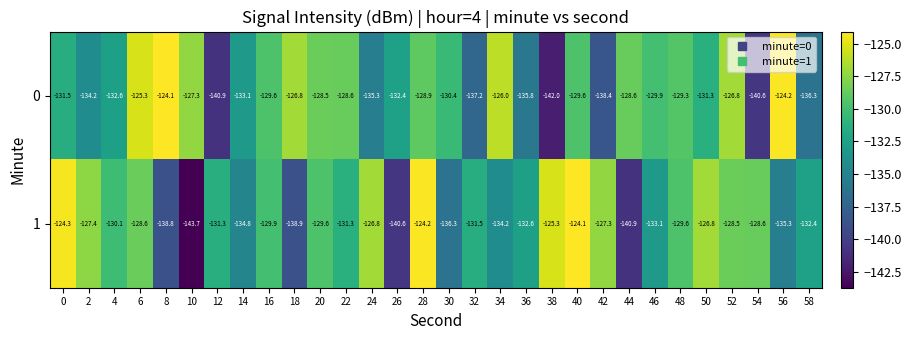

True or false: 0 has a value of -64.2 at 8.

False